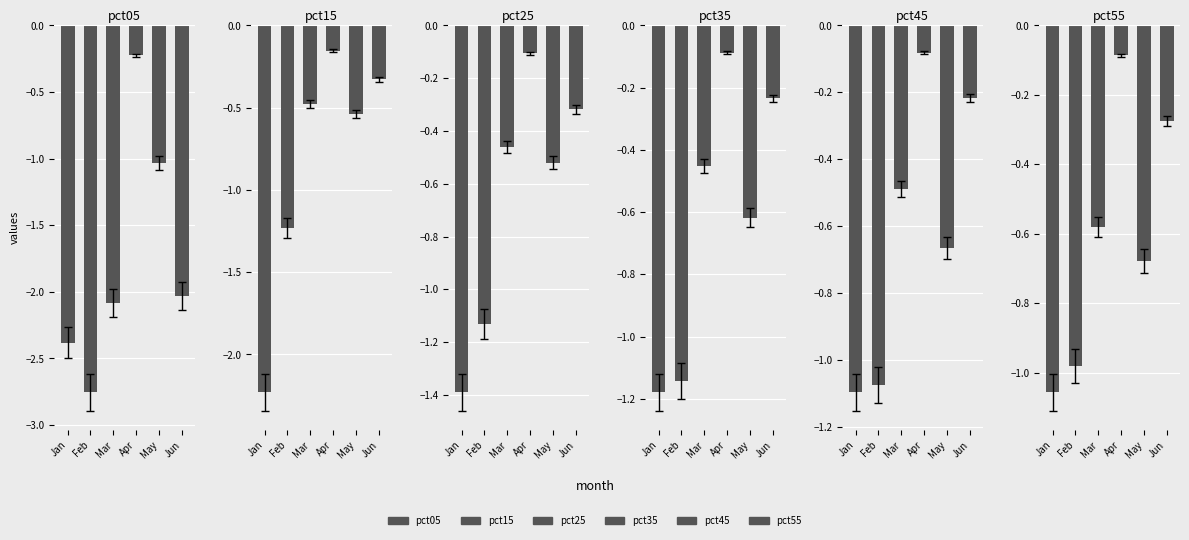

How many groups of bars are there?

6